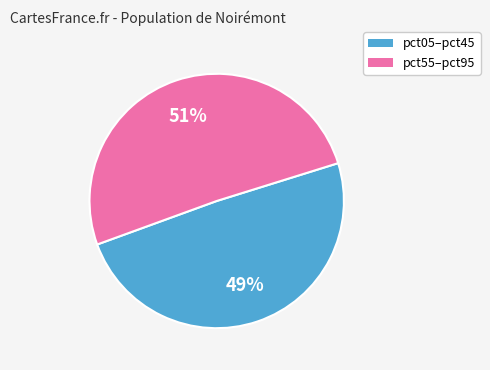

Approximately how many times larger is the value at pct55–pct95 compared to pct05–pct45?

1.0